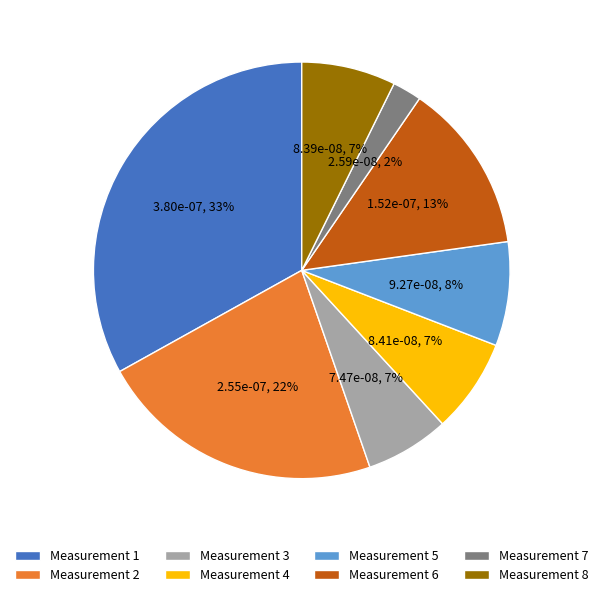

How many segments does this pie chart have?

8